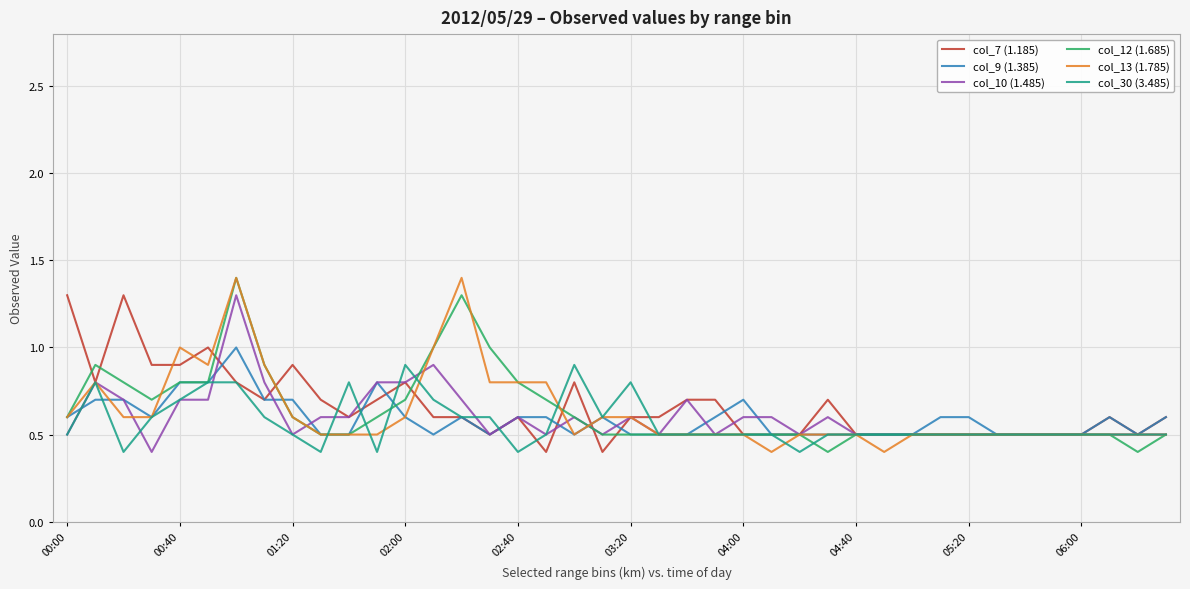

What is the maximum value for col_10 (1.485)?

1.3